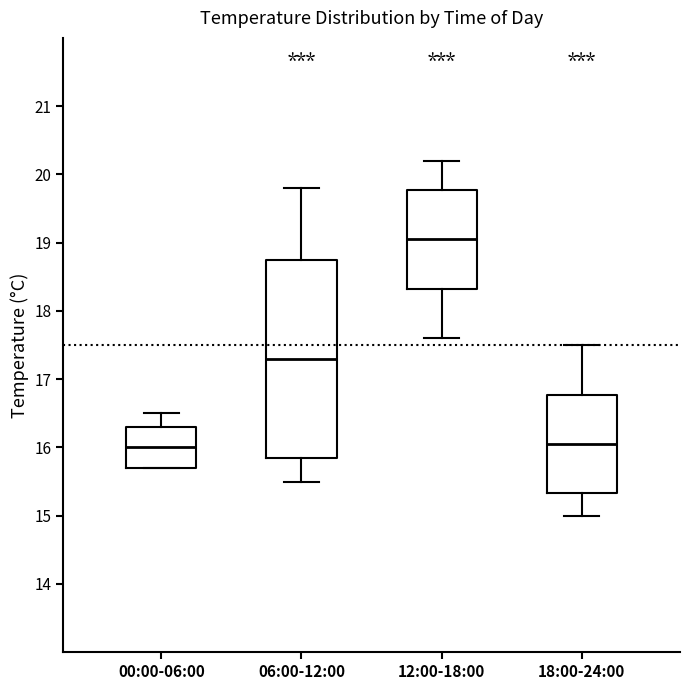

Where is the lower edge of the box for 12:00-18:00 on the y-axis? The values are not printed on the chart, so give them approximately, as read against the axis.

18.3